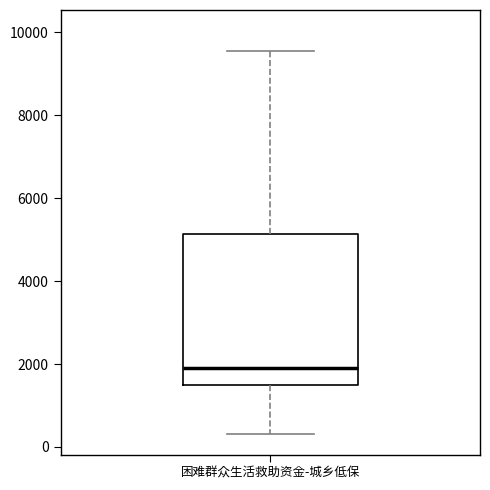

Where is the upper edge of the box for 困难群众生活救助资金-城乡低保 on the y-axis? The values are not printed on the chart, so give them approximately, as read against the axis.

5200